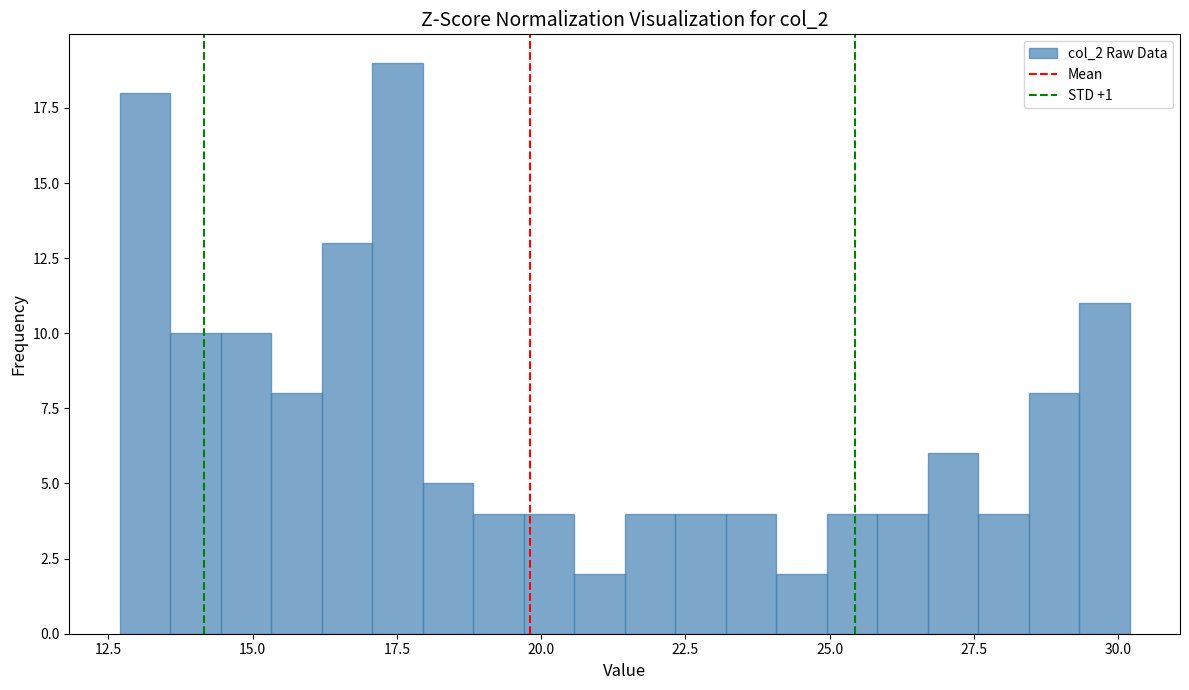

Around what value on the x-axis is the tallest bar? Give the approximate position of its centre, as read against the axis.

17.5